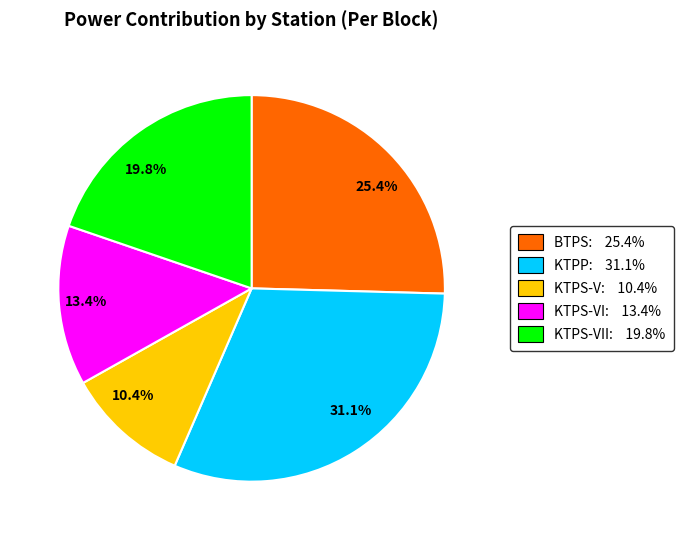

What is the largest slice in the pie chart?

31.1%